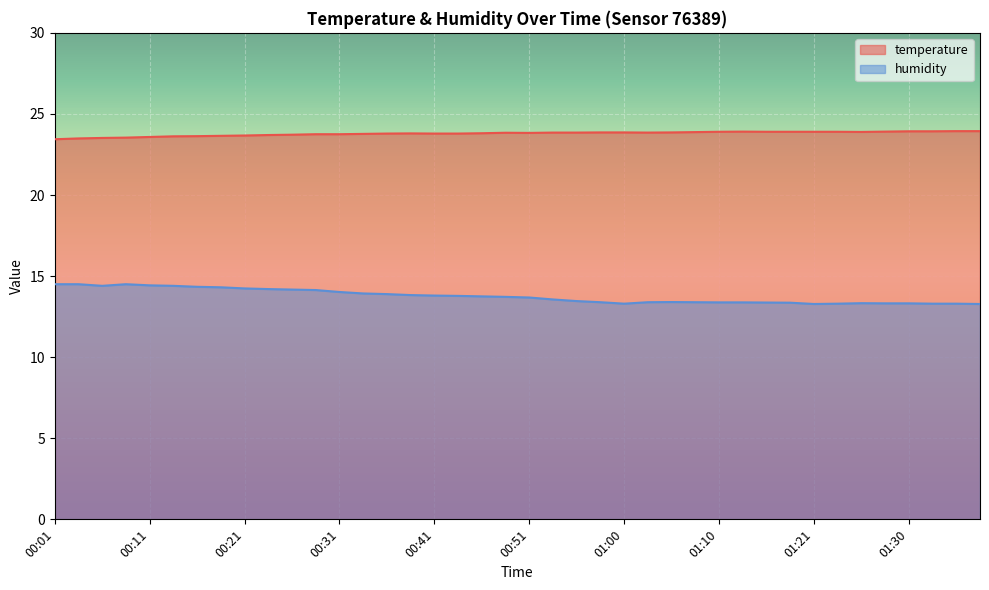

At which category does humidity reach its first local peak?

00:08